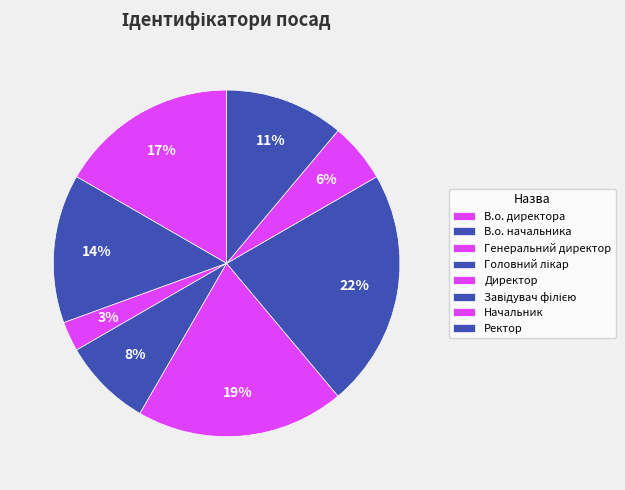

Is it true that В.о. начальника is 23% of the pie?

False